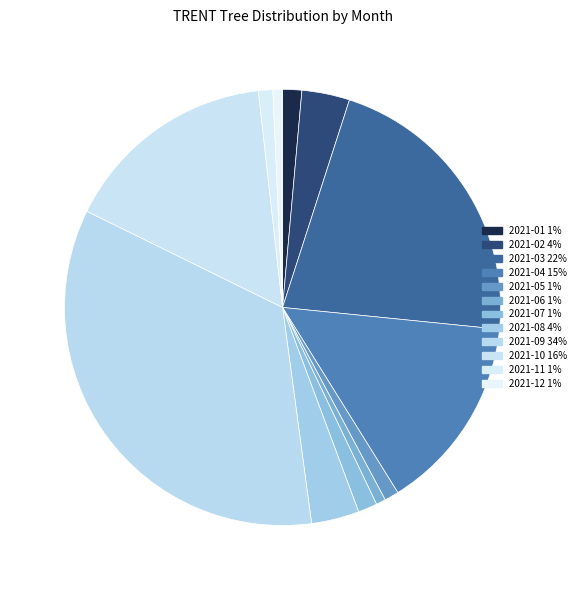

Count the number of slices in the pie.

12